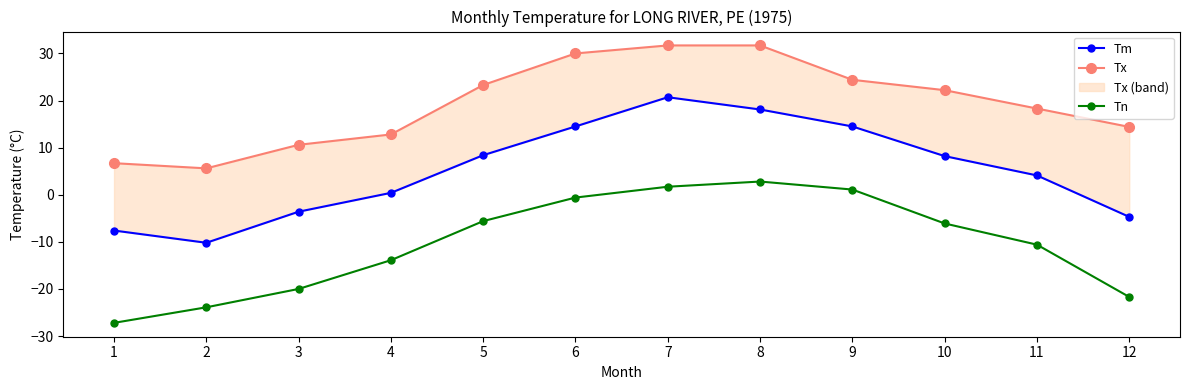

Is it true that Tx equals 10.0 at 1?

False